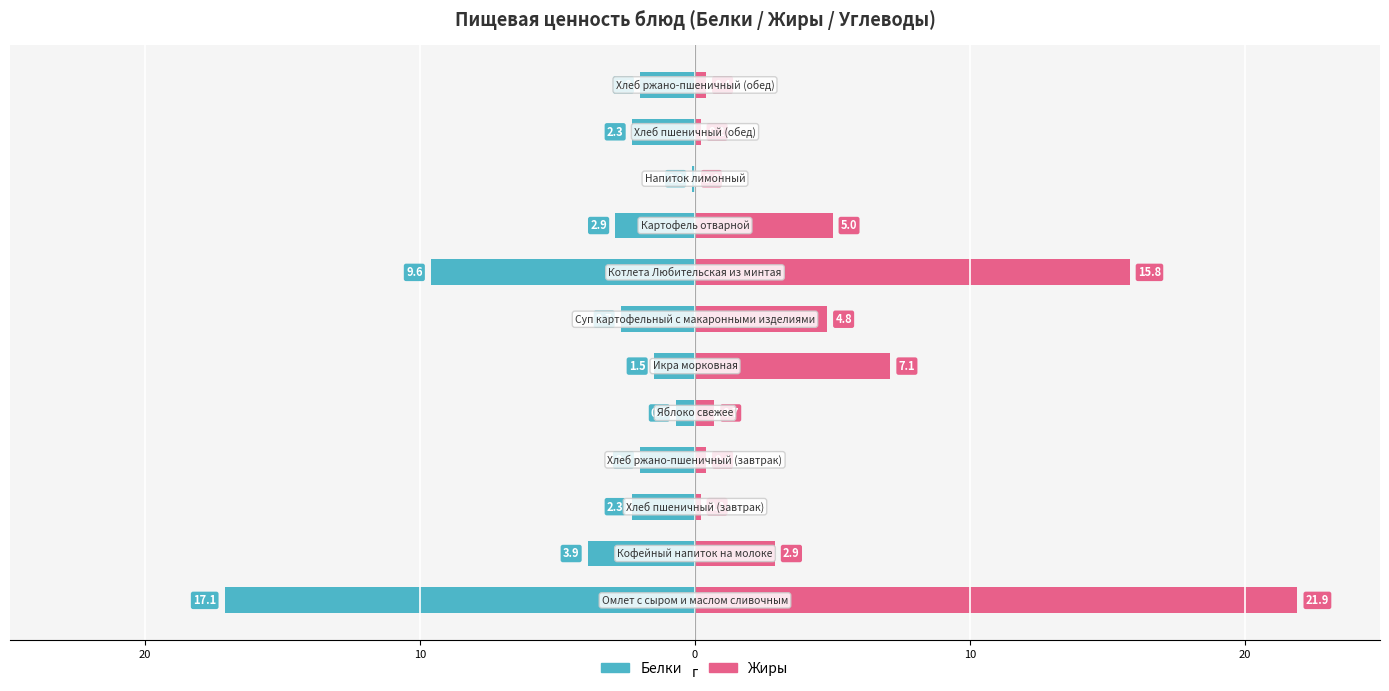

What is the maximum value for Белки?

-0.1